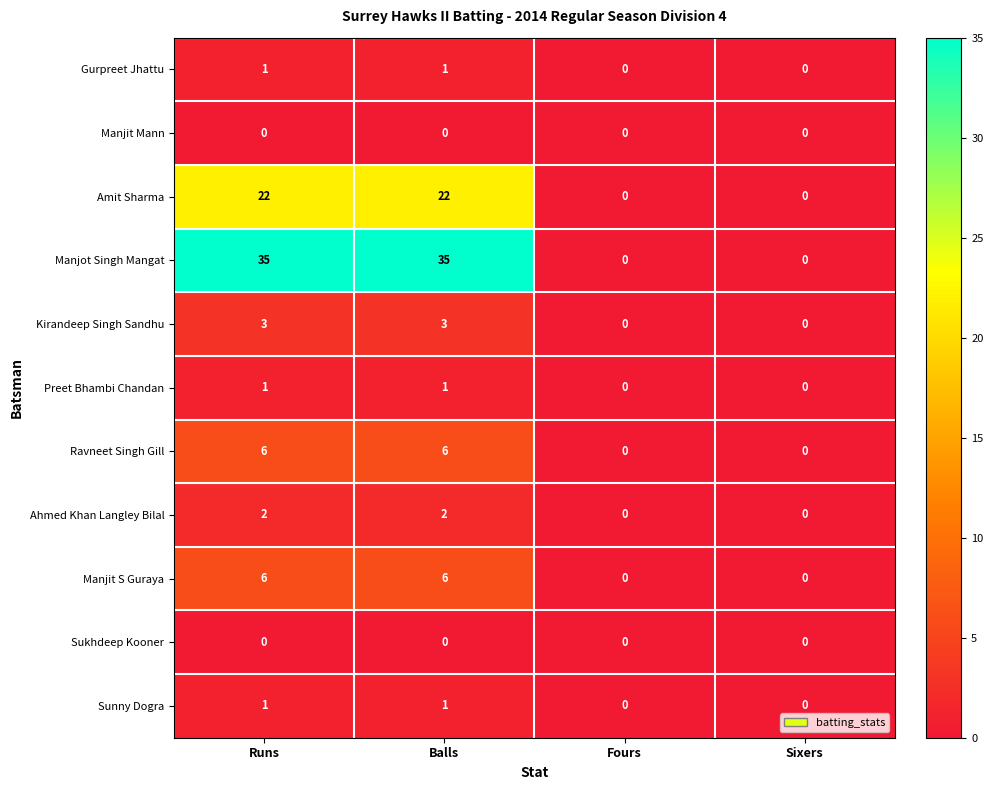

Count the Manjit S Guraya values in the range 0 to 6.

4